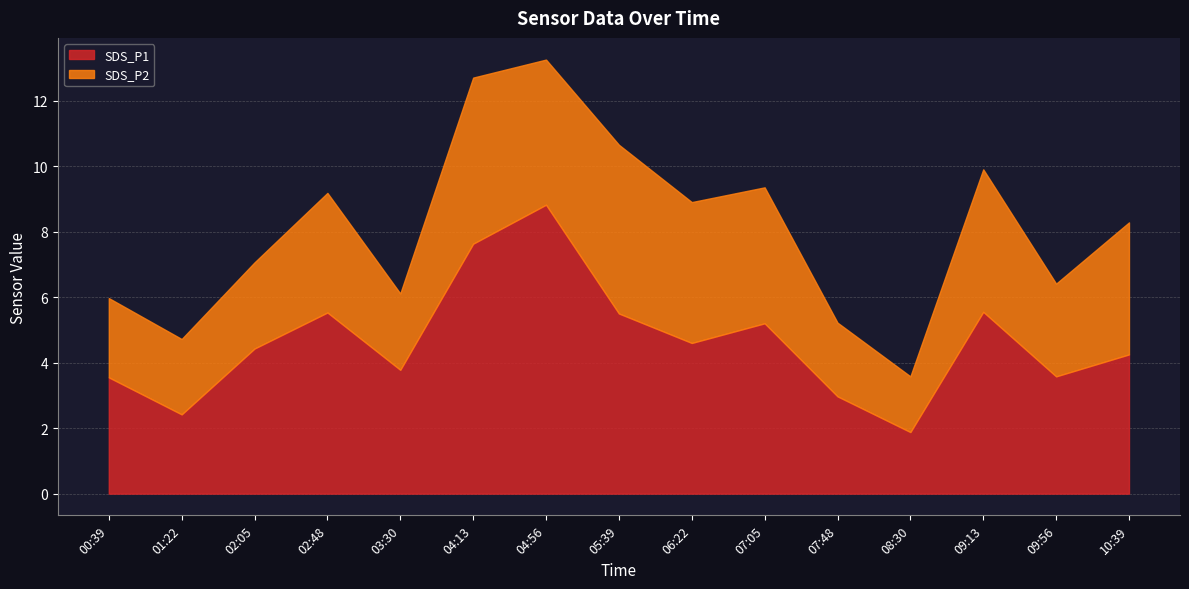

True or false: SDS_P1 has a value of 8.8 at 04:56.

True